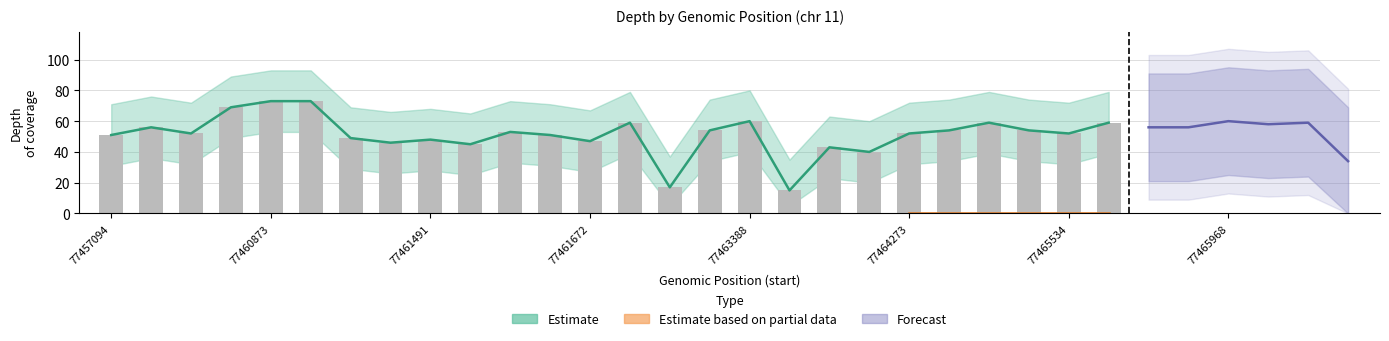

What value does the data have at 10, to the nearest 5?

55